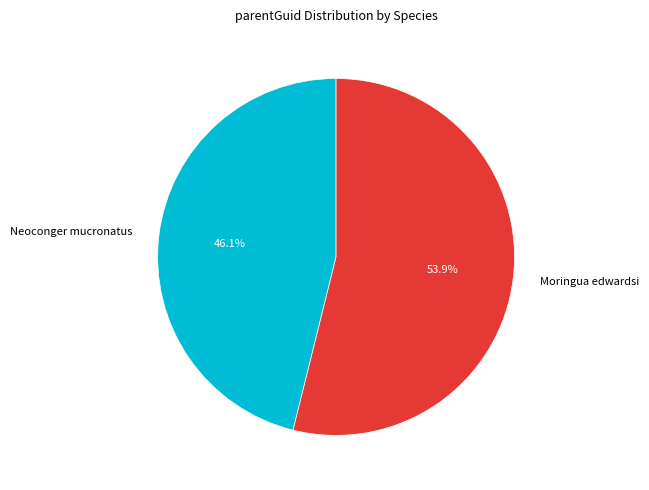

To the nearest percent, what portion does Moringua edwardsi represent?

54%